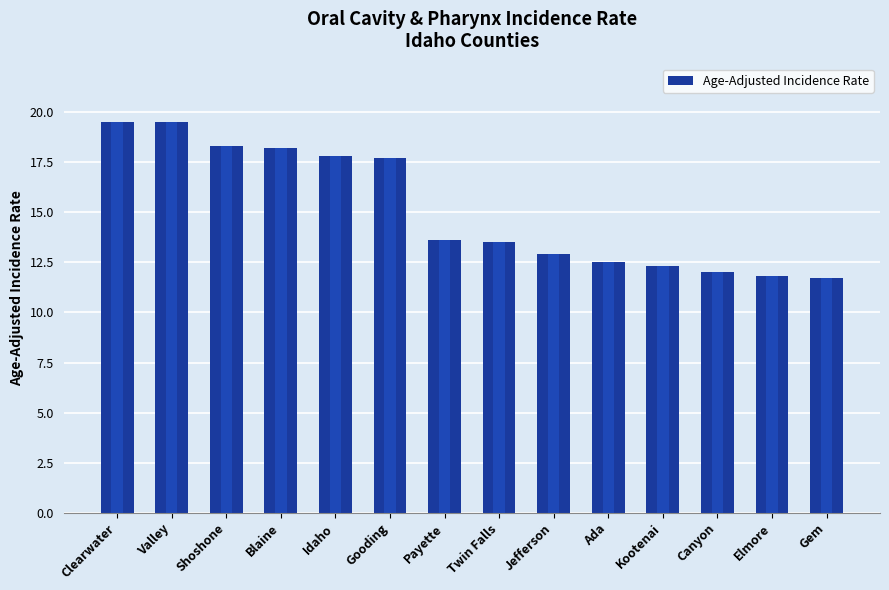

Reading left to right, transcribe all the data shown in this chart.

19.5	19.5	18.3	18.2	17.8	17.7	13.6	13.5	12.9	12.5	12.3	12.0	11.8	11.7